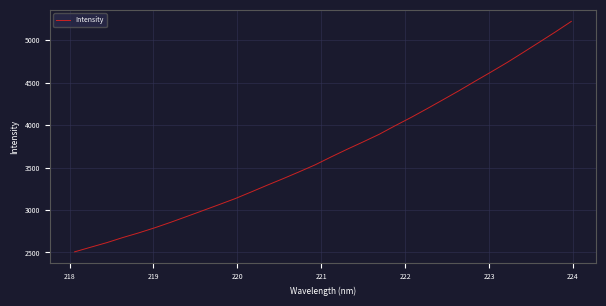

What is the sum of all values?

117746.4